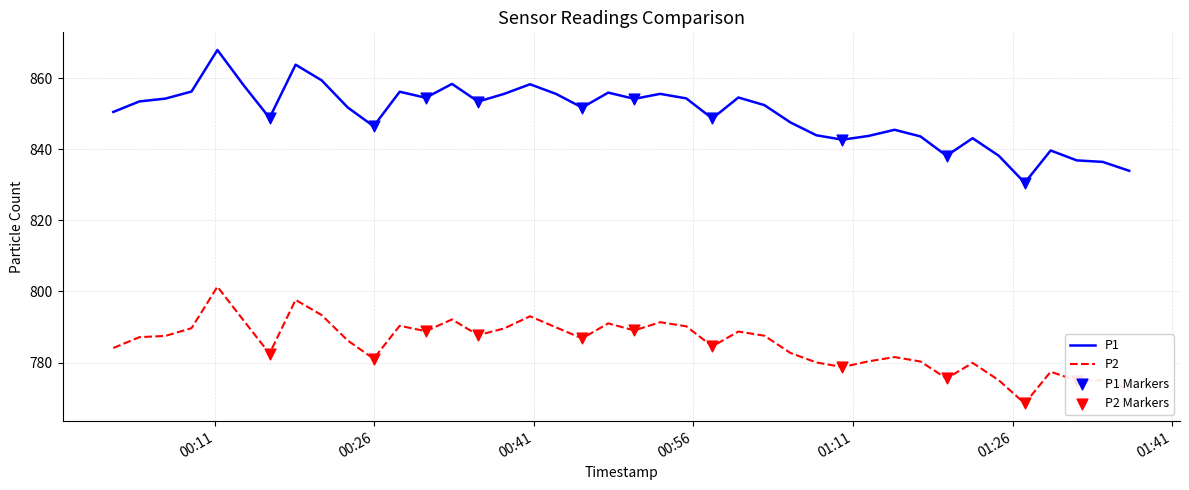

True or false: P2 and P1 intersect in this chart.

False